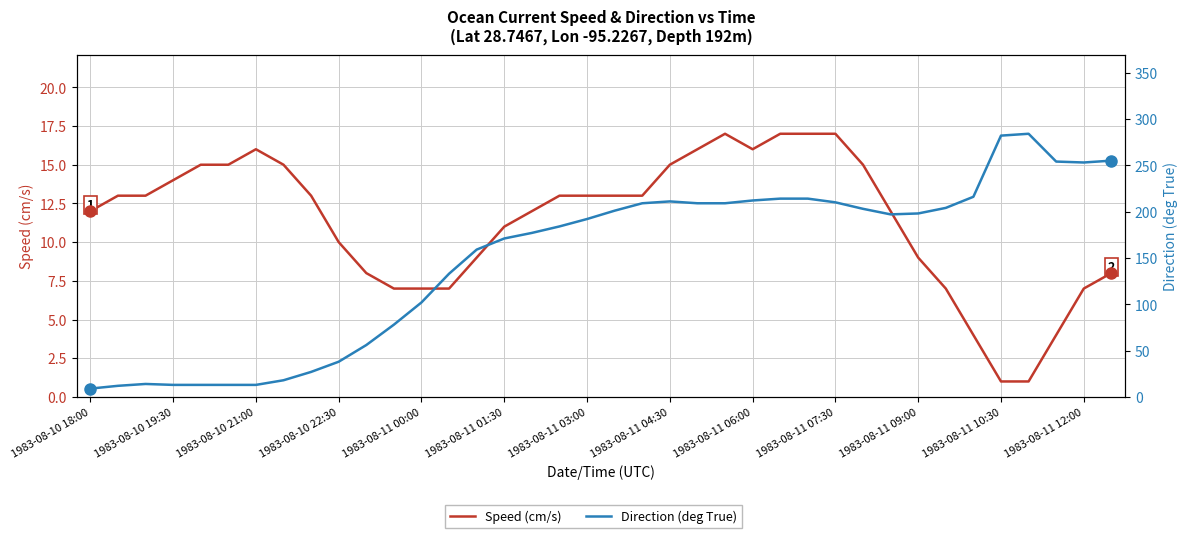

After their last crossing, which series has the higher values: Speed (cm/s) or Direction (deg True)?

Direction (deg True)